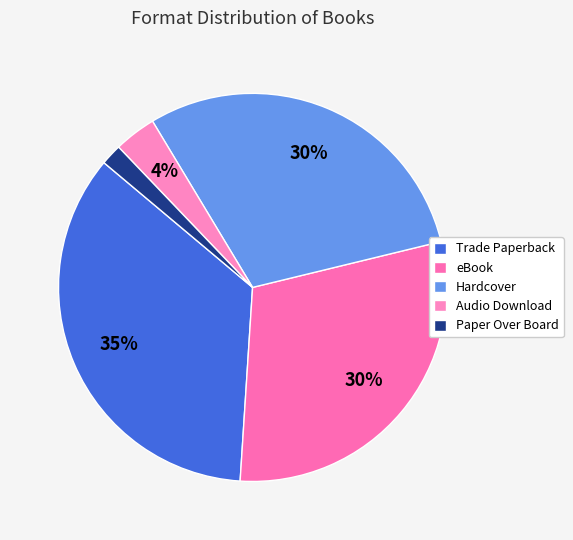

Count the number of slices in the pie.

5